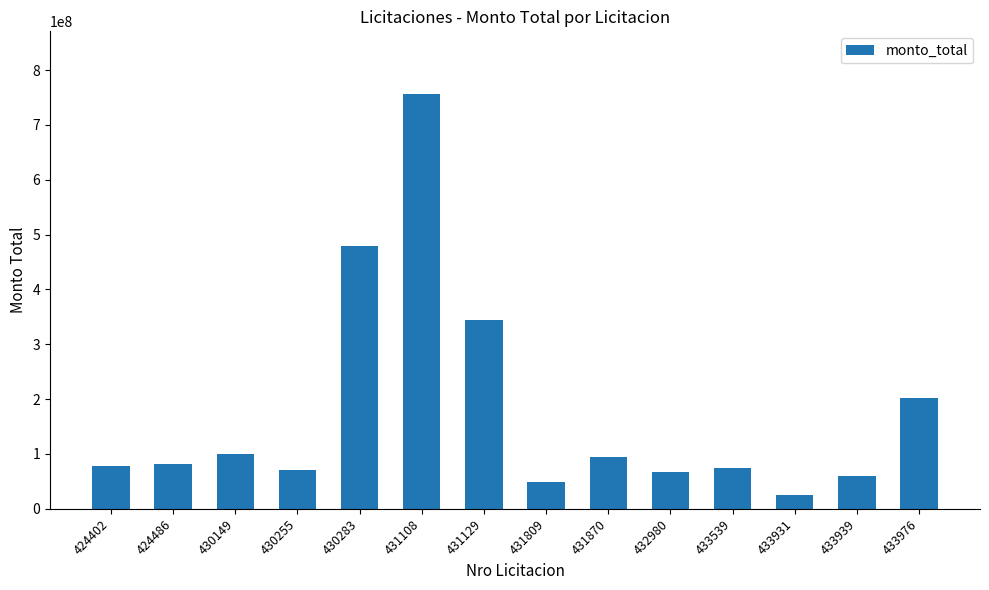

What is the value of the 6th bar from the left?

757064000